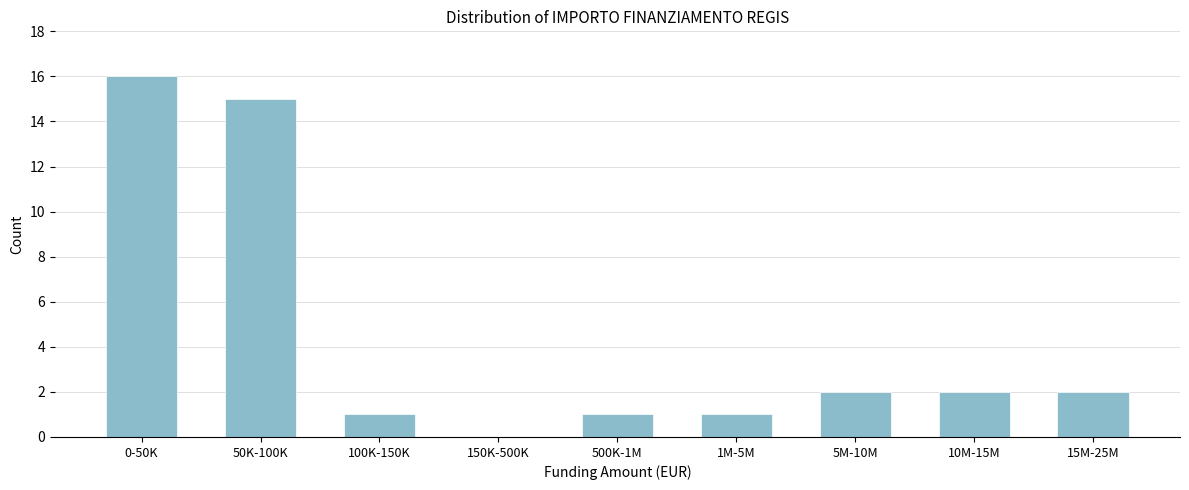

Reading left to right, extract all data points from this chart.

0-50K=16	50K-100K=15	100K-150K=1	150K-500K=0	500K-1M=1	1M-5M=1	5M-10M=2	10M-15M=2	15M-25M=2